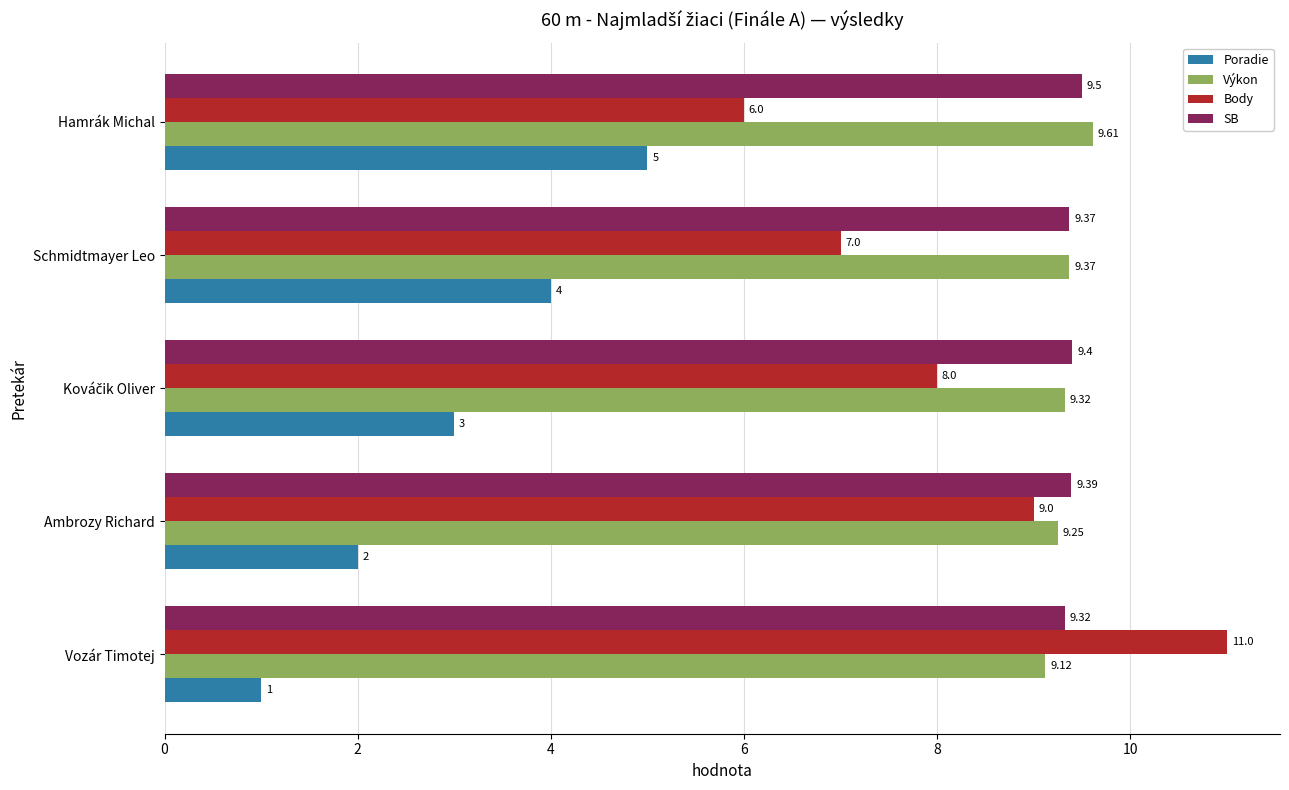

Which series has the largest range (max minus min)?

Body